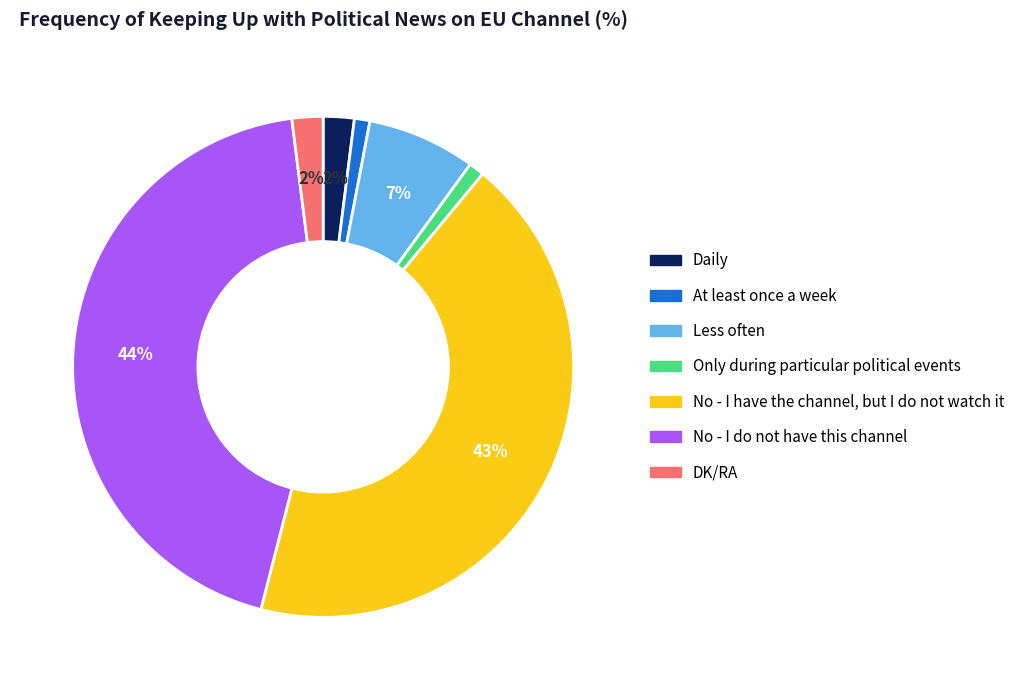

Count the number of slices in the pie.

7